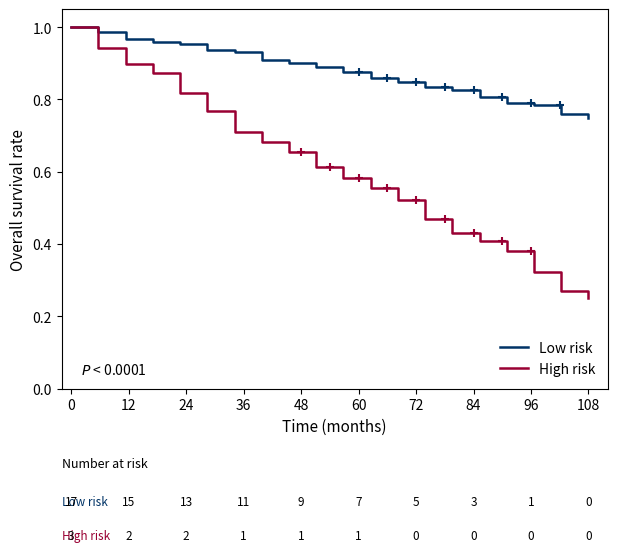

Which series has the largest total across all categories?

Low risk